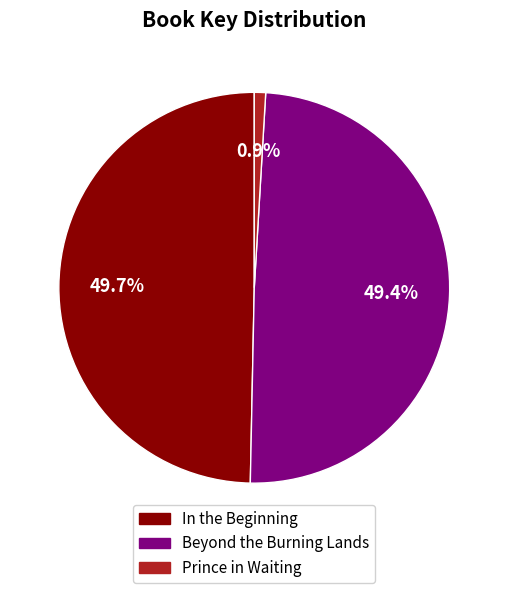

Between Beyond the Burning Lands and Prince in Waiting, which is larger?

Beyond the Burning Lands